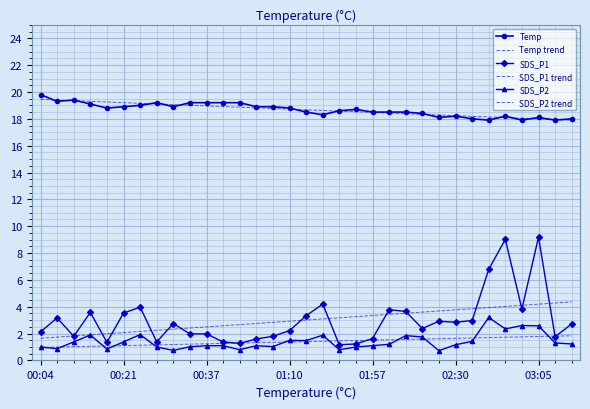

True or false: Temp trend and SDS_P2 intersect in this chart.

False